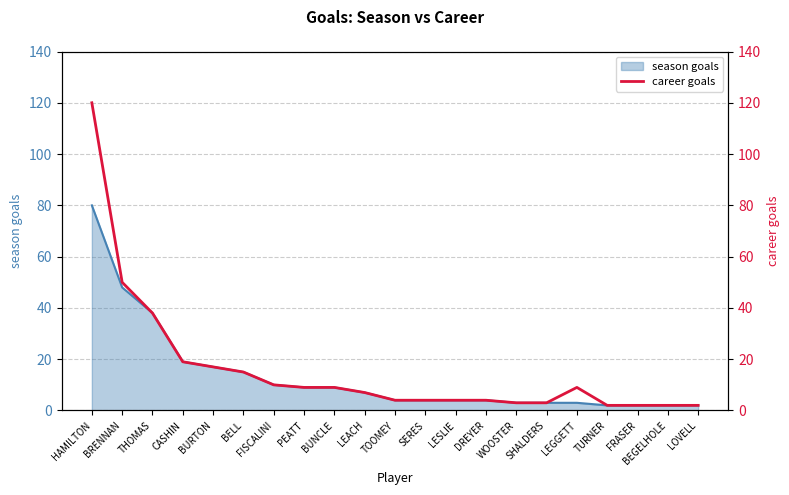

What is the maximum value shown in the chart?

120